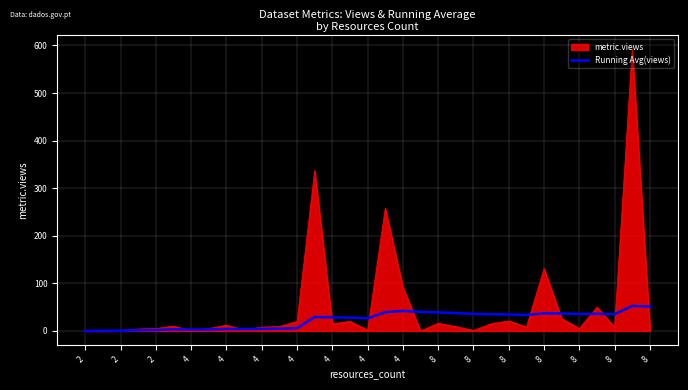

Does the chart display data point markers on the line(s)?

No